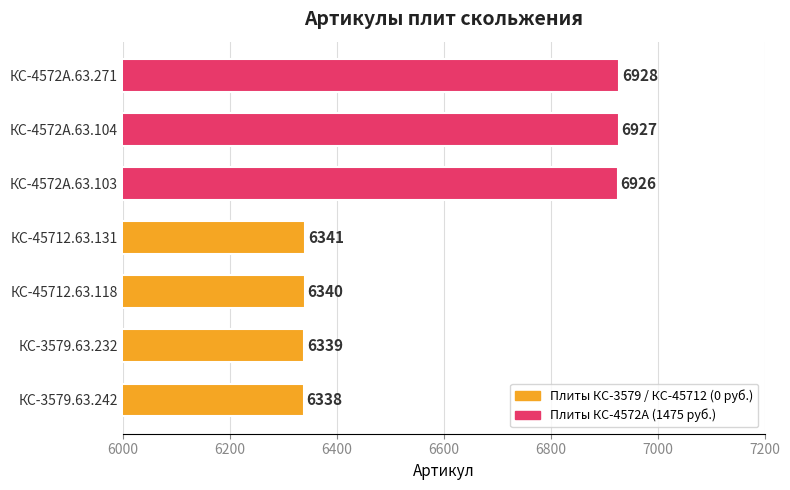

The value at КС-45712.63.131 is 2835. True or false?

False